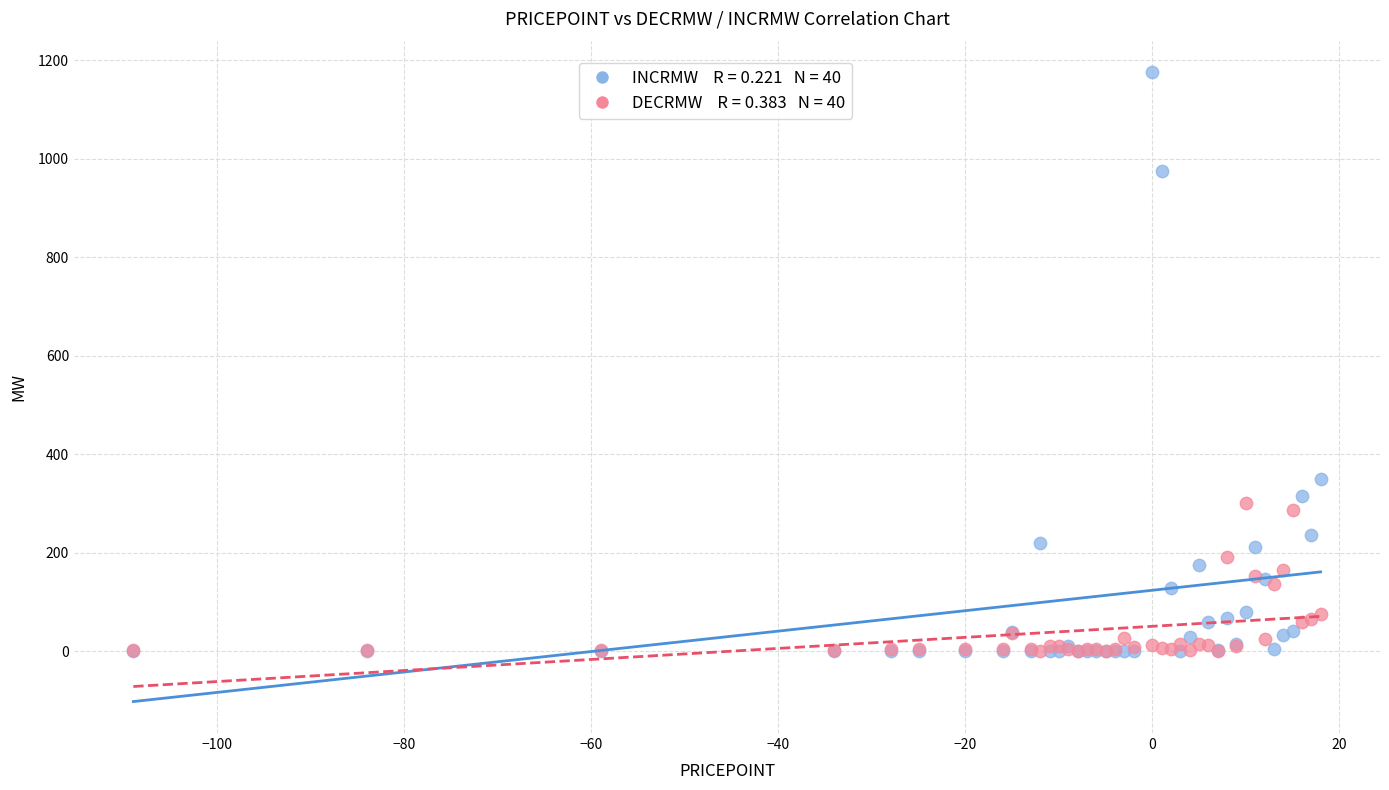

Across all series, what Y value is closest to 588?

349.9